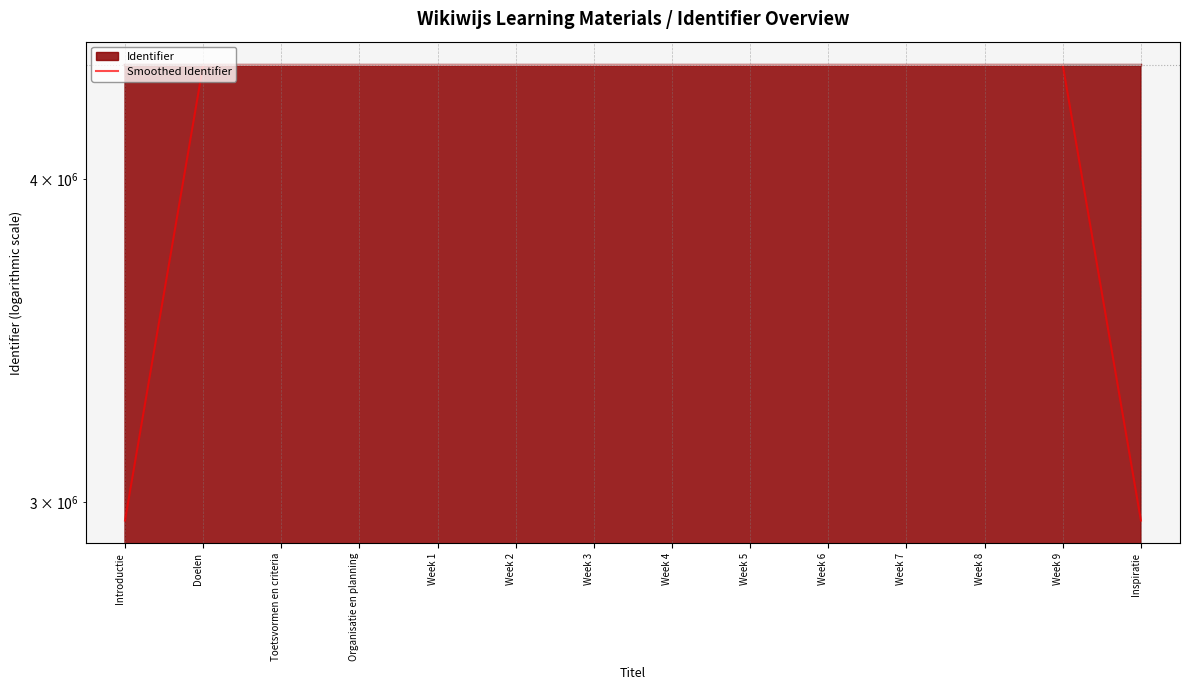

Is it true that the value at Toetsvormen en criteria is 7800596.1?

False